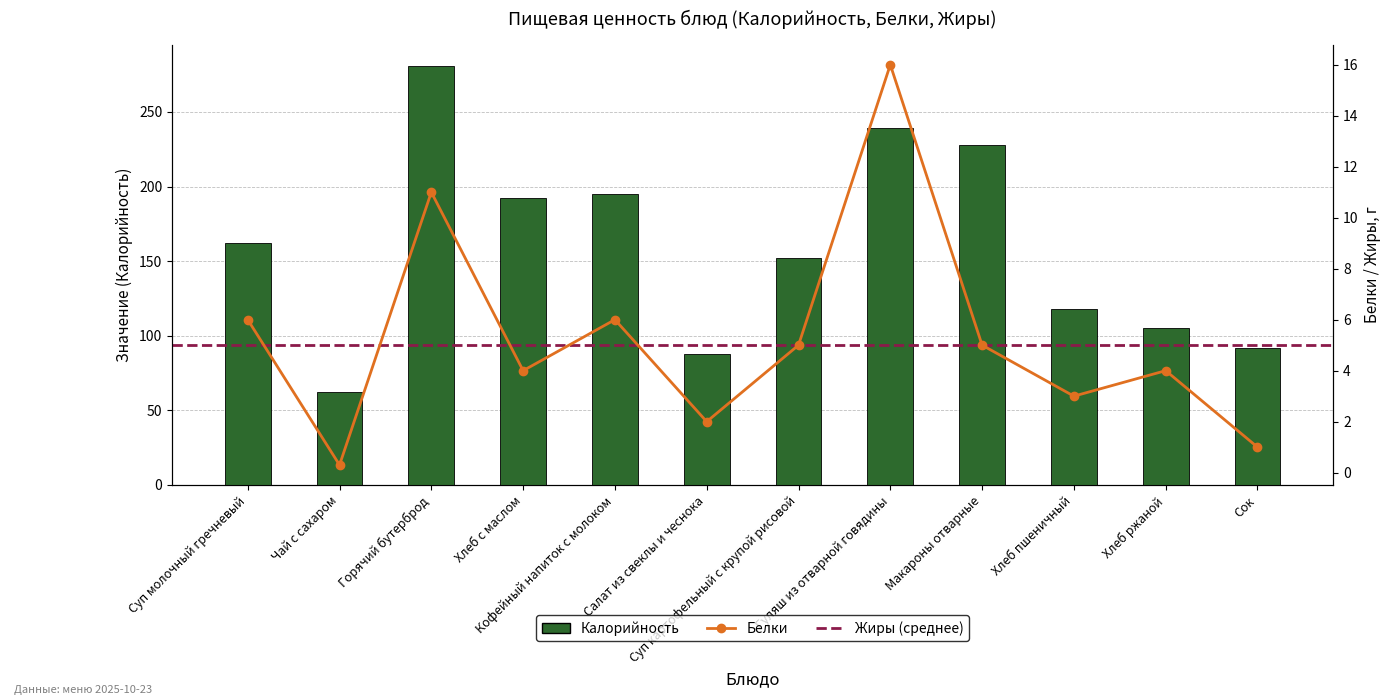

The Калорийность series shows 92.0 at Сок. True or false?

True